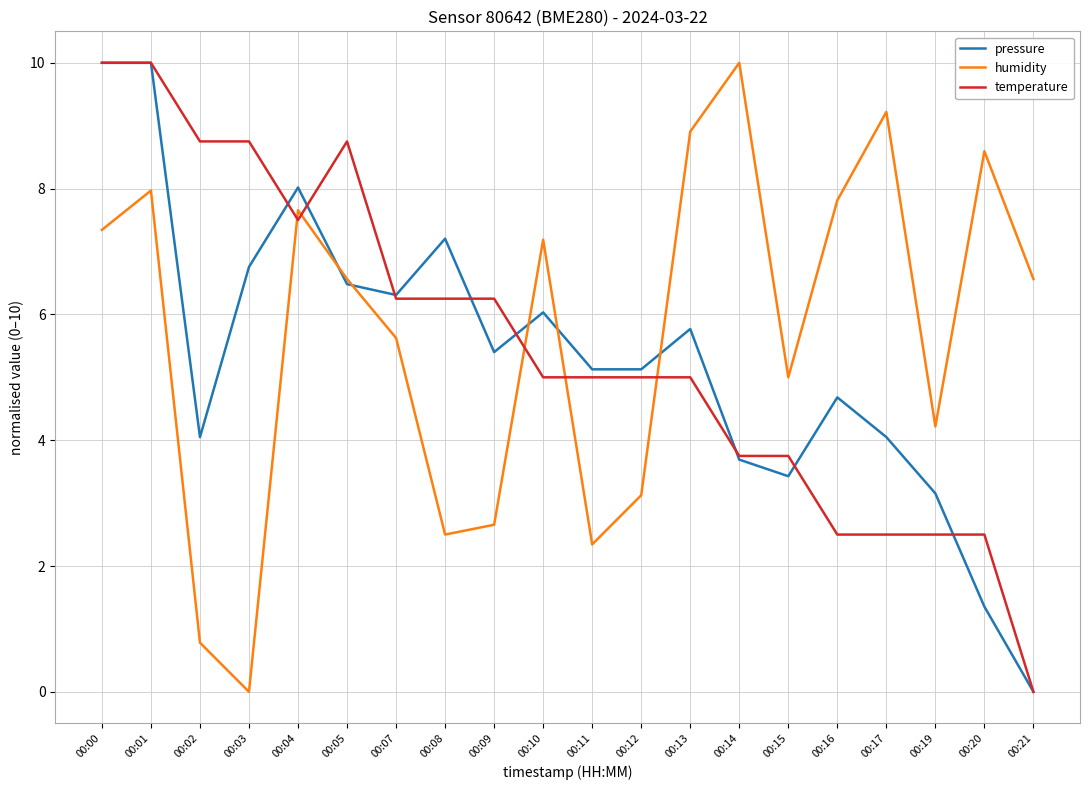

Which category has the lowest value in the temperature series?

00:21